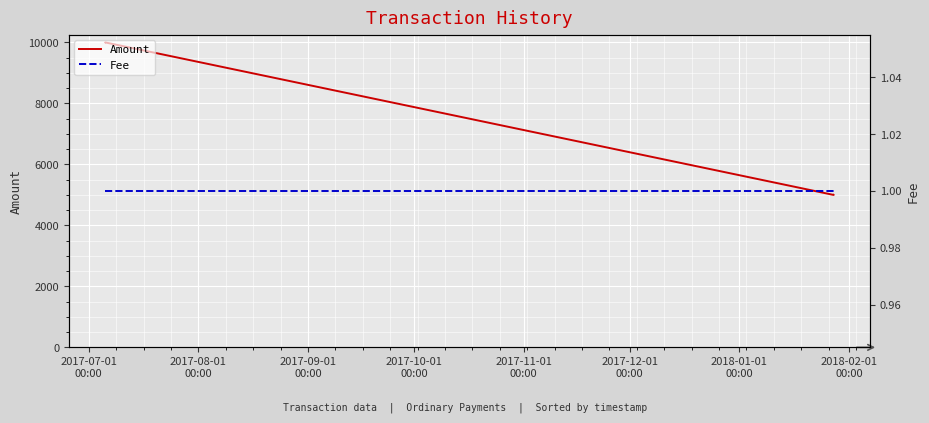

Rank the series by their maximum value, from lowest to highest.

Fee, Amount